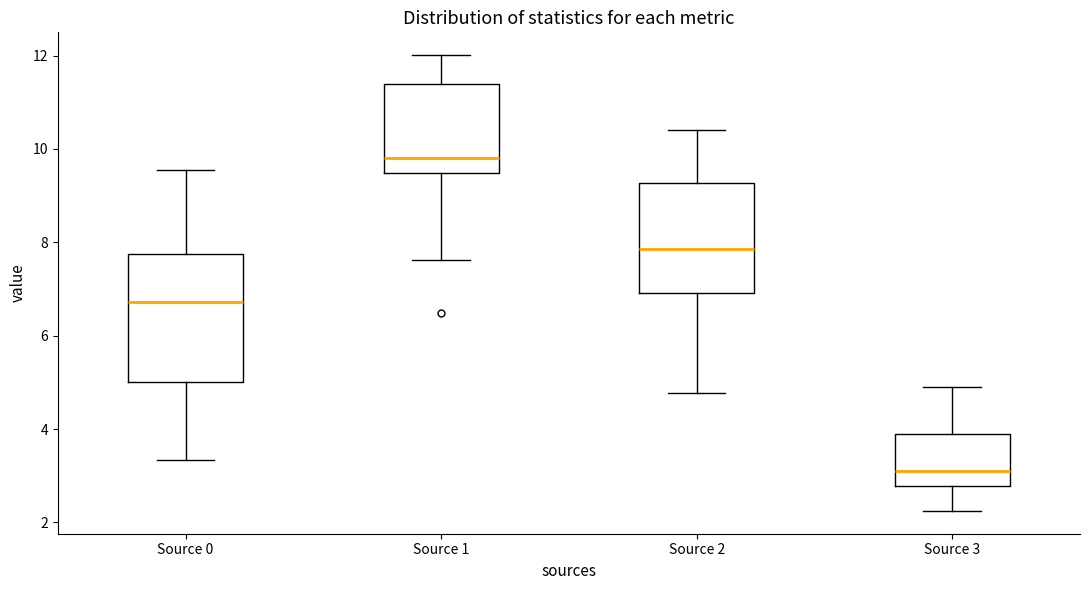

Which box's median line is the highest?

Source 1